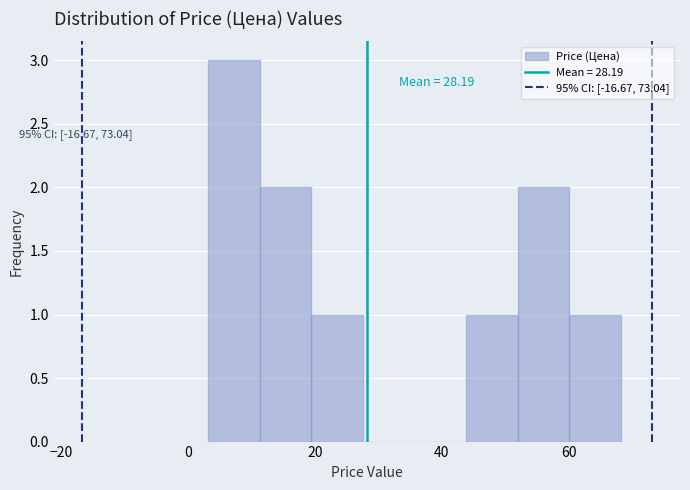

Over which range of the x-axis is the bar tallest?

4 to 12